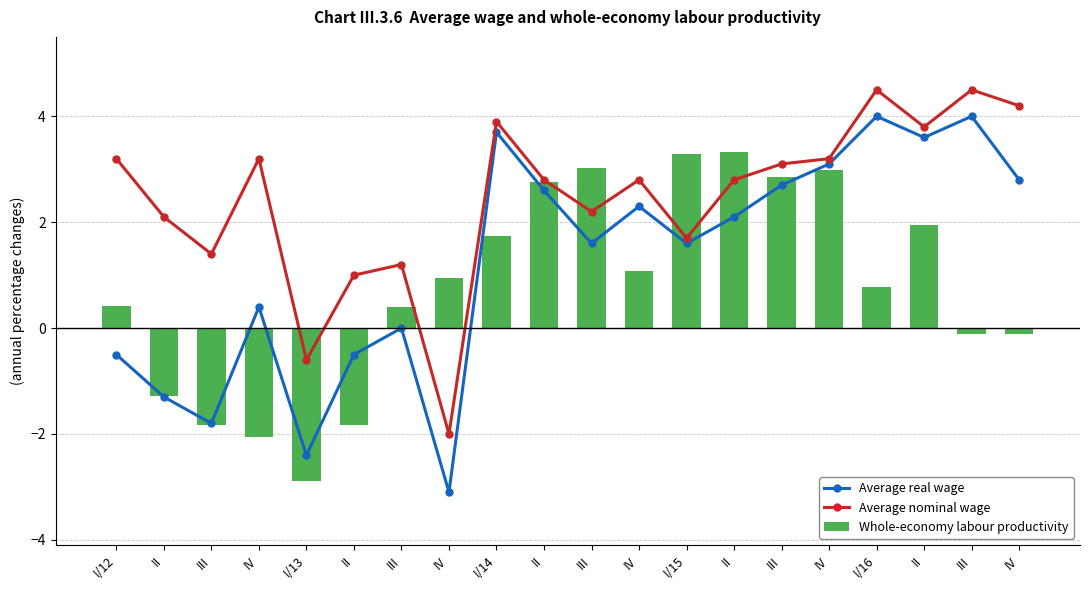

How many values in the Whole-economy labour productivity series exceed 0?

13